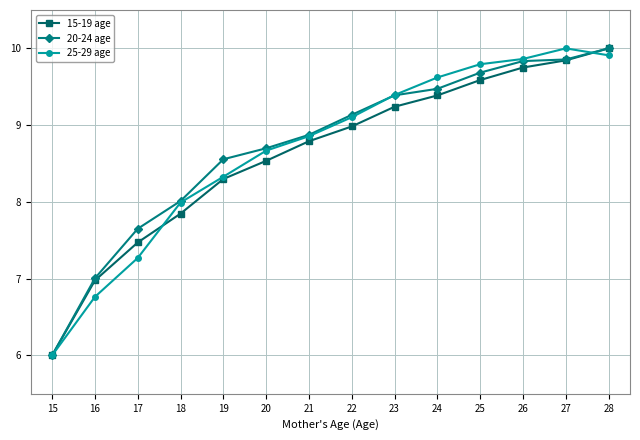

What are all the series names shown in the legend?

15-19 age, 20-24 age, 25-29 age